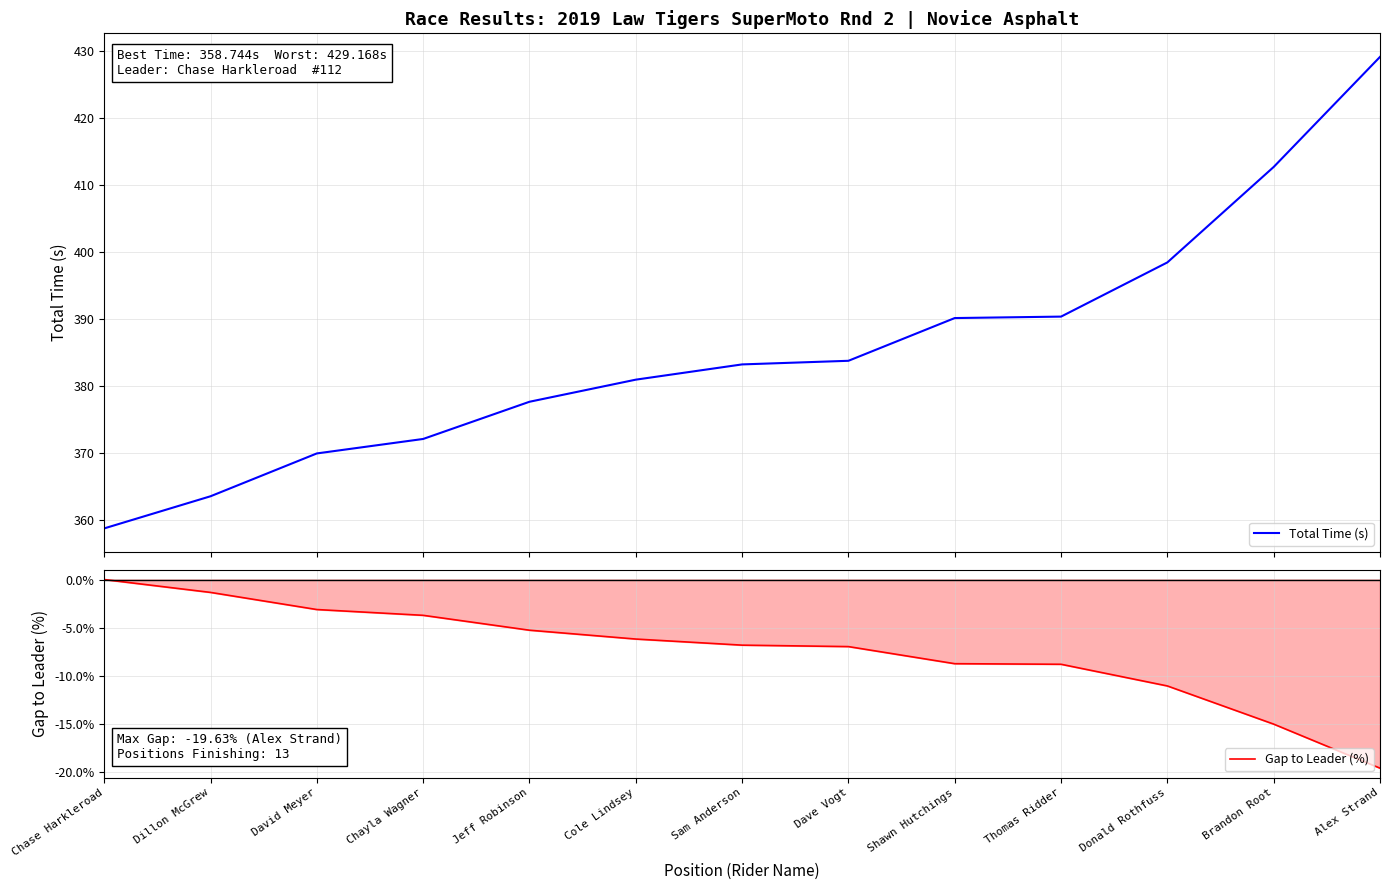

Which series has the largest range (max minus min)?

Total Time (s)